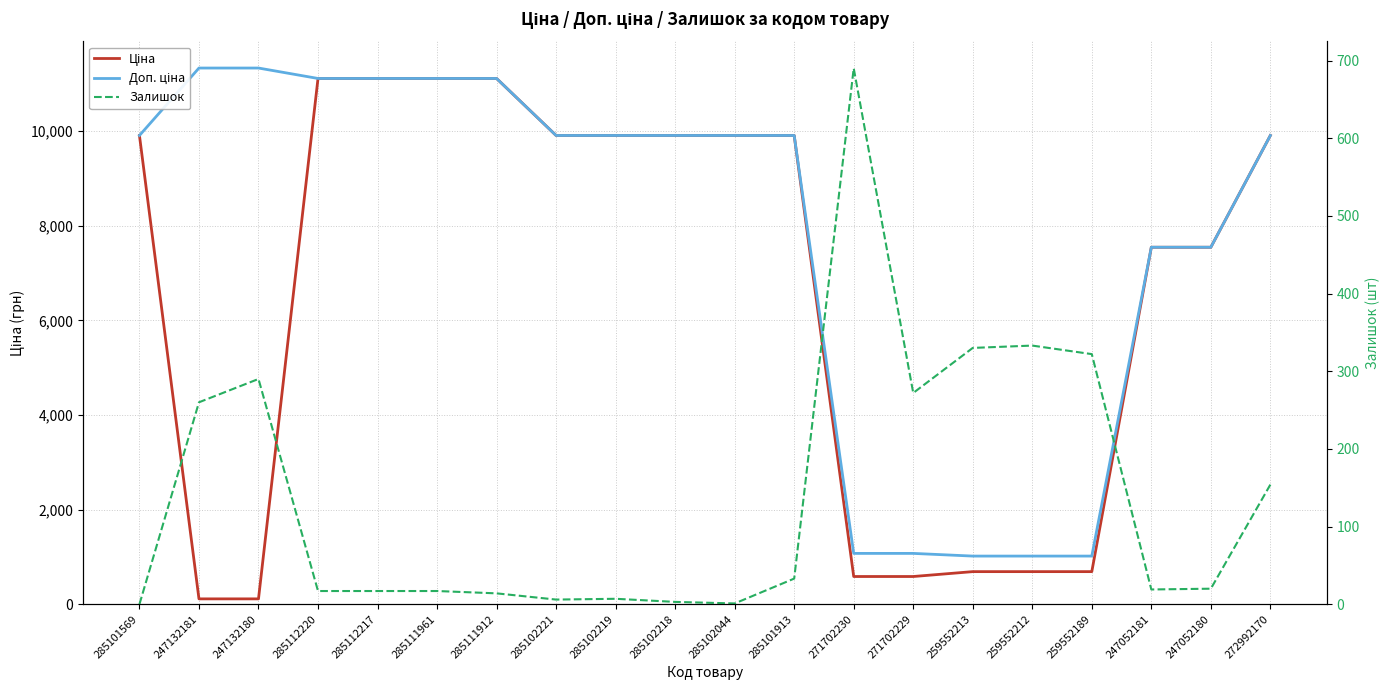

What is the sum of the Залишок values at 285102044 and 247052180?

21.0